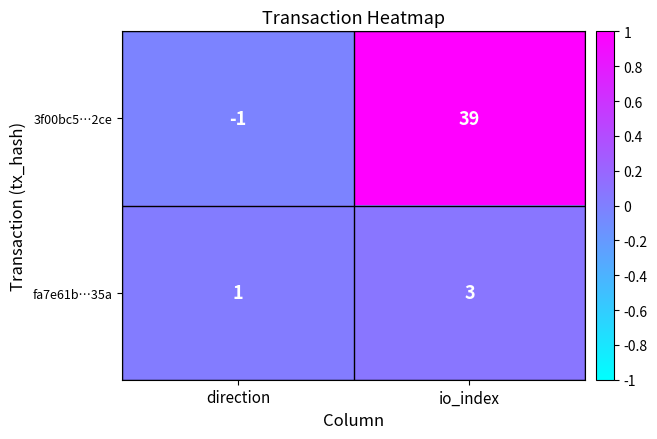

Is it true that 3f00bc5…2ce equals -1 at direction?

True